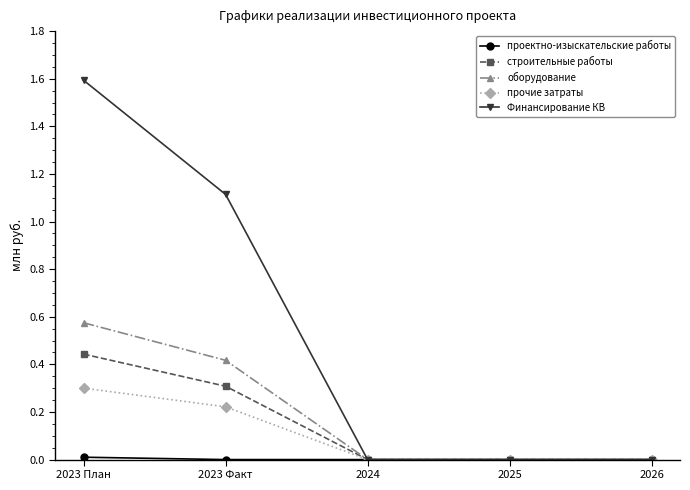

At which category is the sum across all series the highest?

2023 План